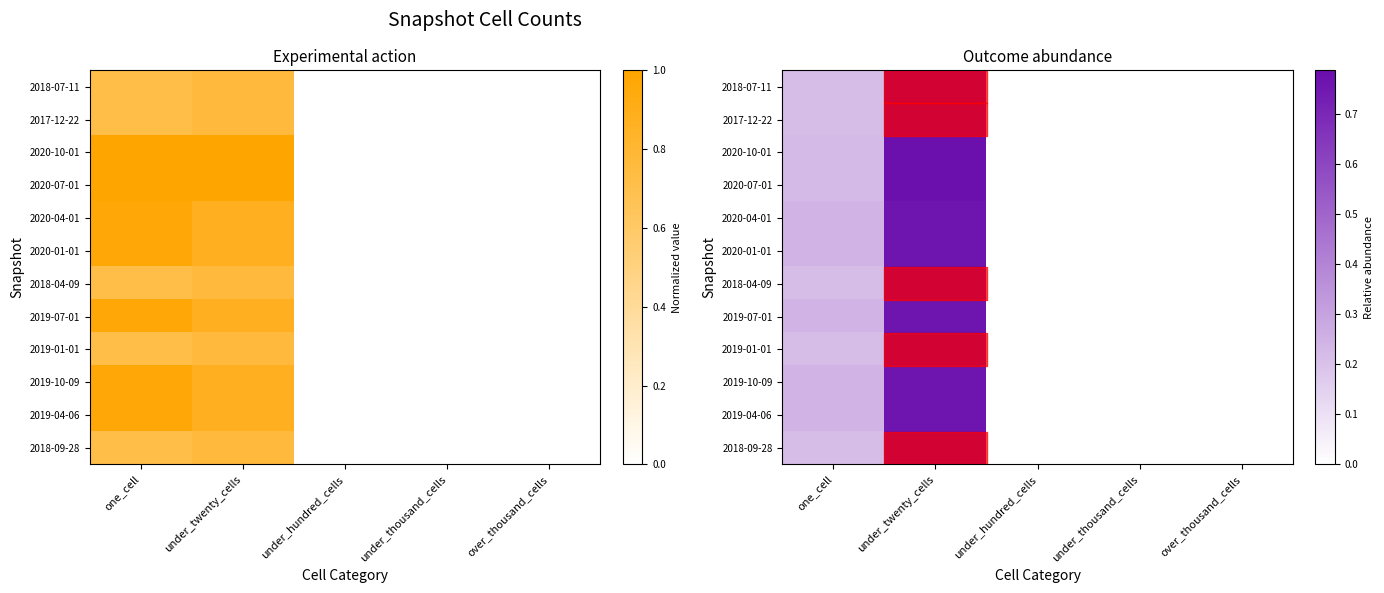

List the series in order of their peak value, lowest first.

2020-04-01, 2020-01-01, 2019-07-01, 2019-10-09, 2019-04-06, 2020-10-01, 2020-07-01, 2018-07-11, 2017-12-22, 2018-04-09, 2019-01-01, 2018-09-28